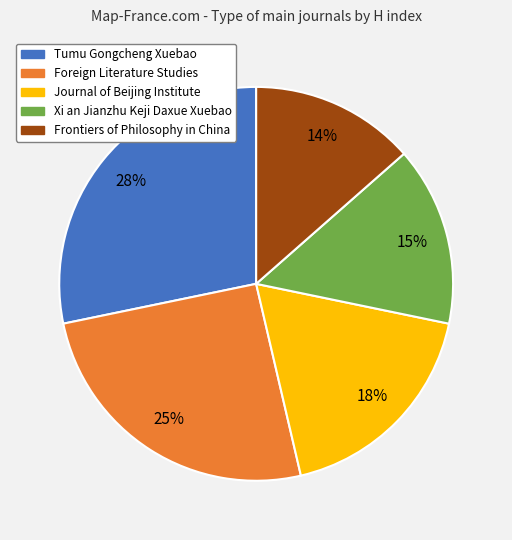

Rank the categories by value from highest to lowest.

Tumu Gongcheng Xuebao, Foreign Literature Studies, Journal of Beijing Institute, Xi an Jianzhu Keji Daxue Xuebao, Frontiers of Philosophy in China